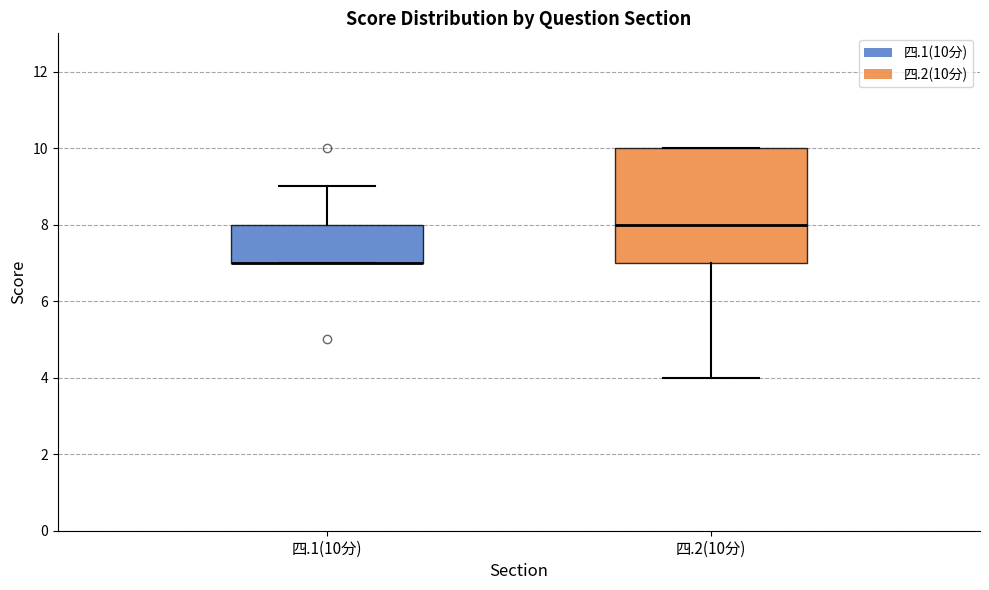

Reading left to right, transcribe this box plot: for each box, give where its median line is, the range the box spans, and where its two whiskers end, as read against the y-axis. The values are not printed on the chart, so give them approximately, as read against the axis.

四.1(10分): median 7 (drawn on the box's lower edge), box 7 to 8, whiskers 7 to 9
四.2(10分): median 8, box 7 to 10, whiskers 4 to 10